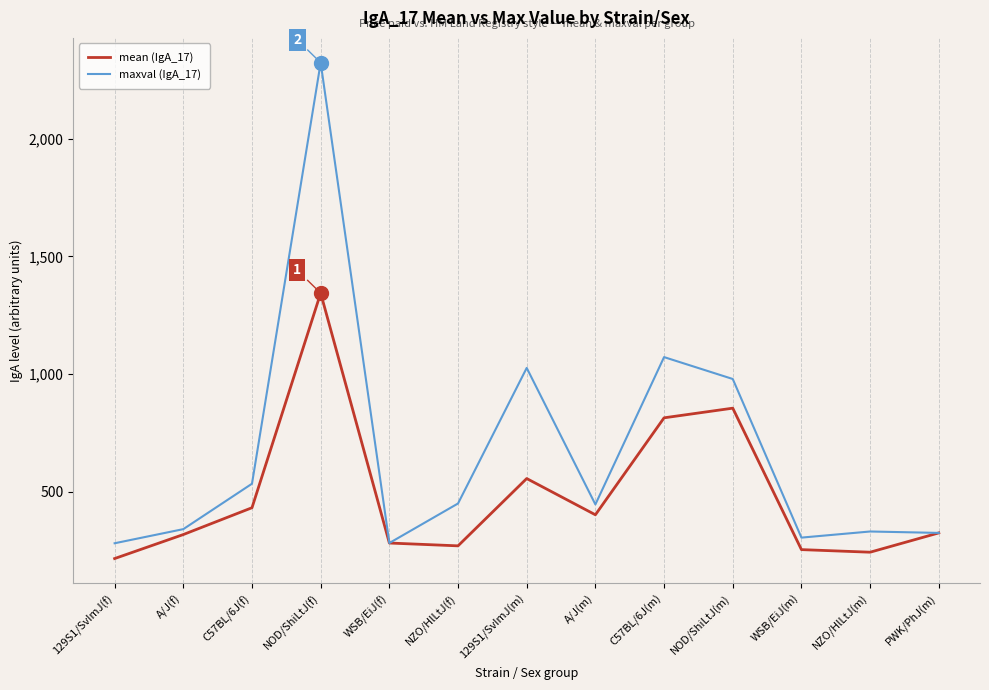

At how many categories does at least one series exceed 672?

4